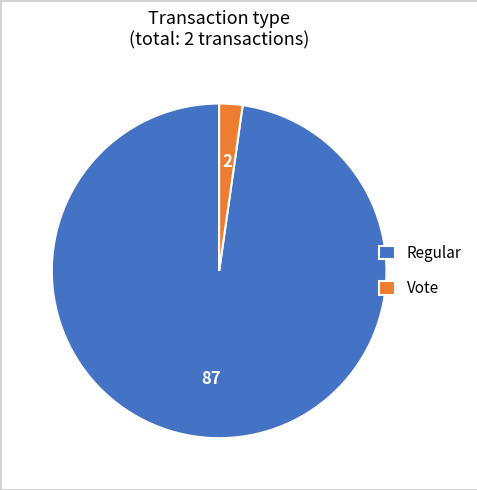

Is the sum of Regular and Vote greater than half?

Yes